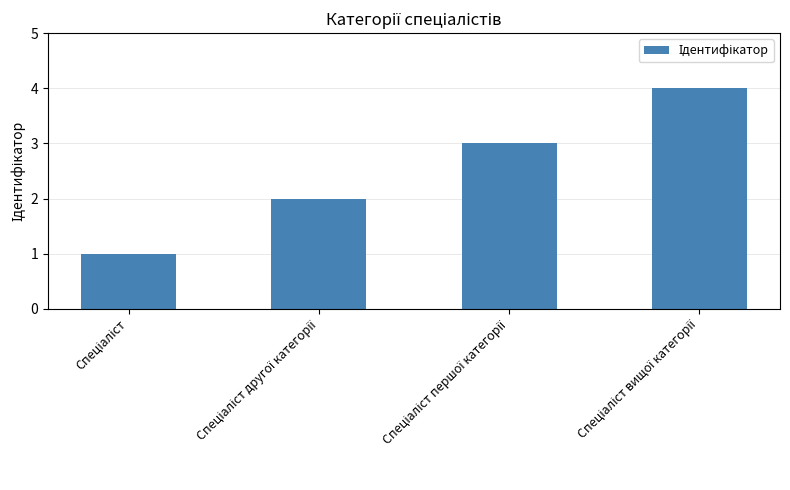

How many values are between 2 and 4?

3